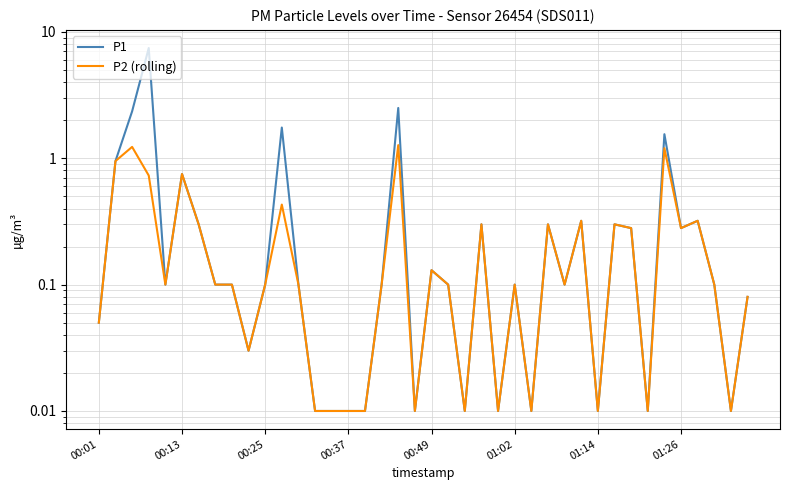

Between 9 and 15, which series saw the biggest shift?

P1